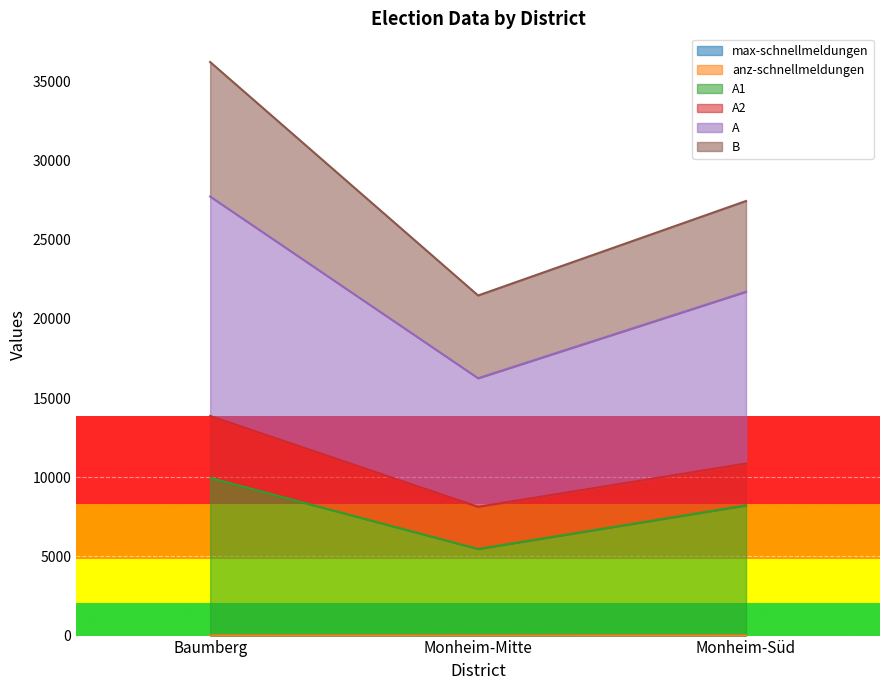

List the labels in order of A1 value, smallest first.

Monheim-Mitte, Monheim-Süd, Baumberg